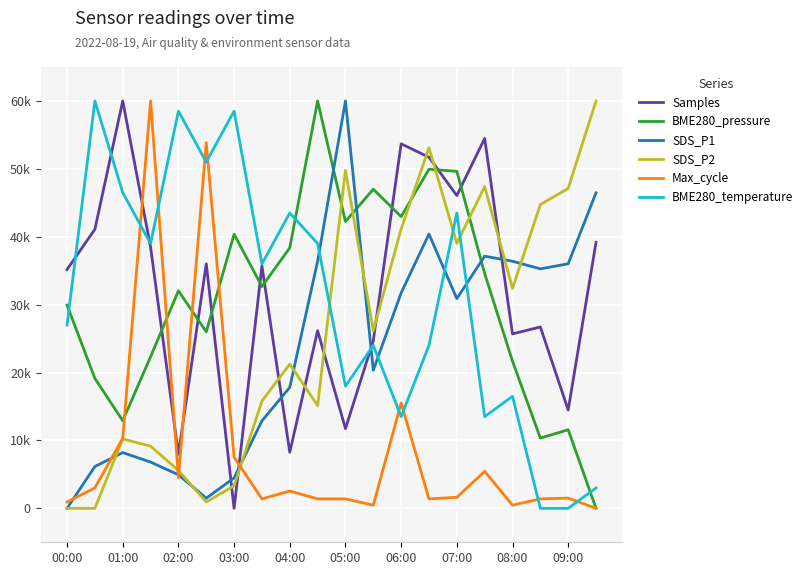

True or false: BME280_temperature has more than 2 interior local peaks.

True